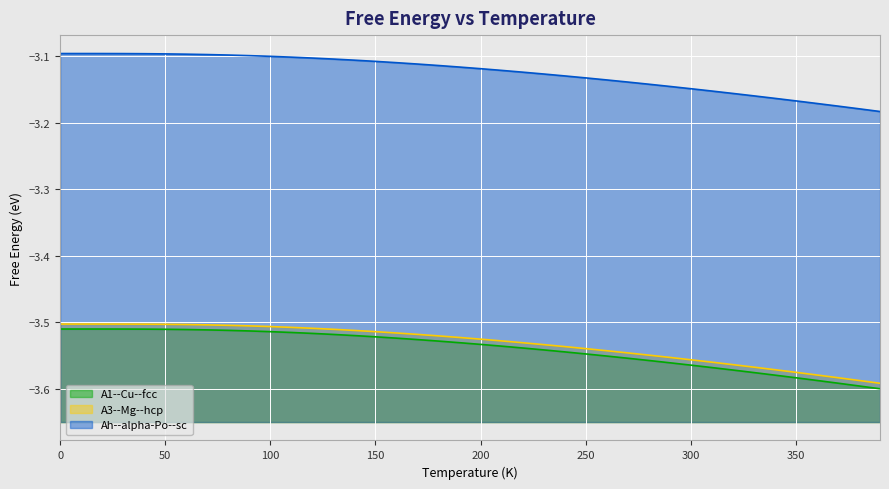

List the labels in order of A3--Mg--hcp value, largest first.

0, 10, 20, 30, 40, 50, 60, 70, 80, 90, 100, 110, 120, 130, 140, 150, 160, 170, 180, 190, 200, 210, 220, 230, 240, 250, 260, 270, 280, 290, 300, 310, 320, 330, 340, 350, 360, 370, 380, 390